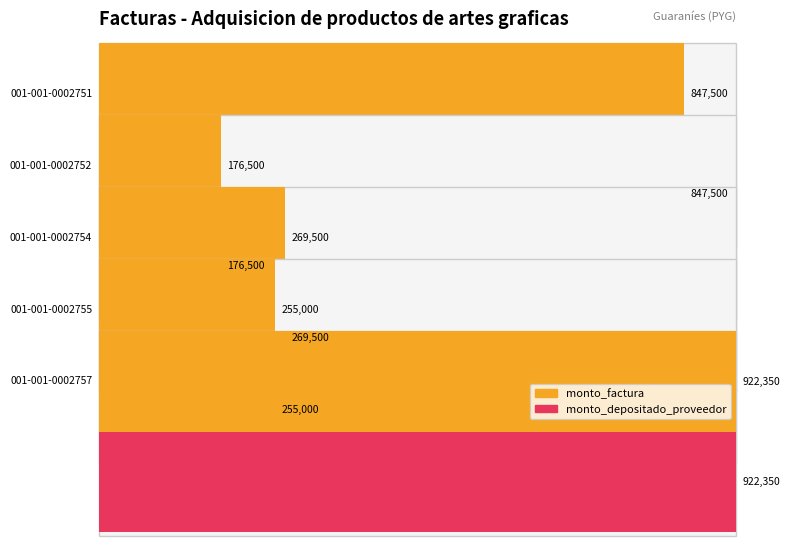

What is the approximate value of monto_depositado_proveedor at 001-001-0002754?

269500